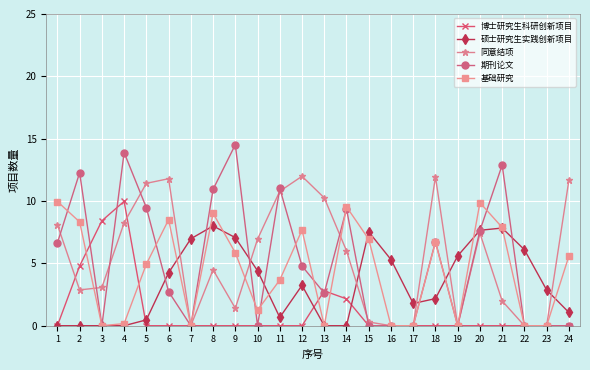

True or false: 同意结项 has more than 2 interior local peaks.

True